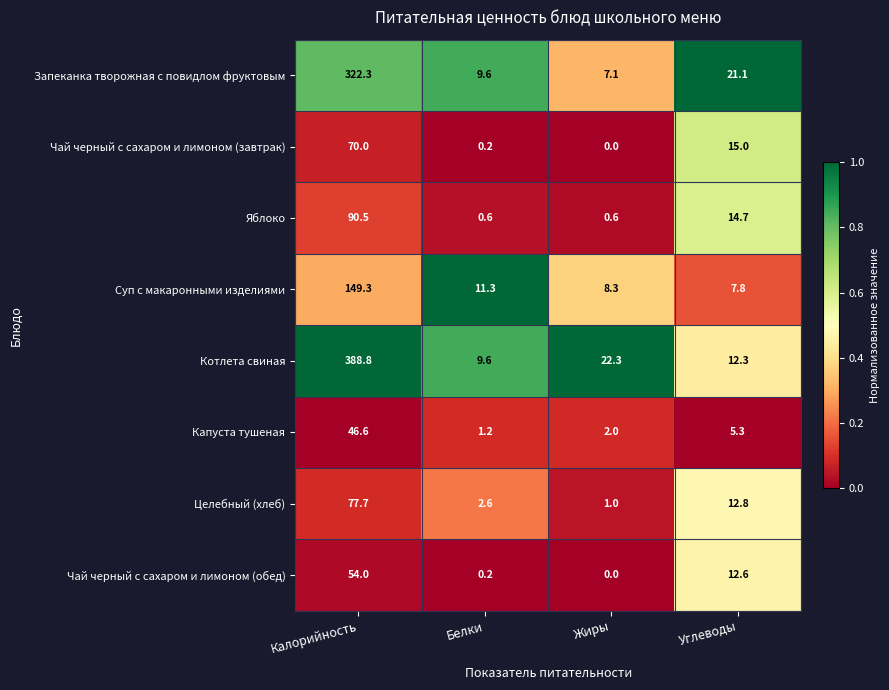

What is the total value across all series at Калорийность?

1199.2